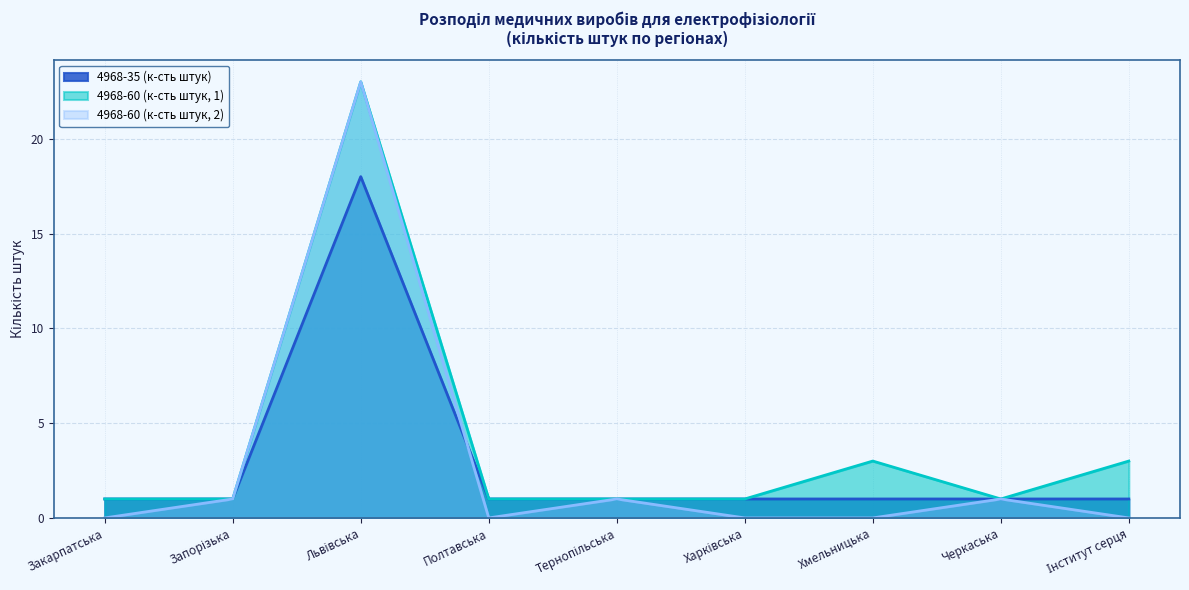

Reading left to right, what are all the values shown in this chart?

4968-35 (к-сть штук): Закарпатська=1	Запорізька=1	Львівська=18	Полтавська=1	Тернопільська=1	Харківська=1	Хмельницька=1	Черкаська=1	Інститут серця=1
4968-60 (к-сть штук, 1): Закарпатська=1	Запорізька=1	Львівська=23	Полтавська=1	Тернопільська=1	Харківська=1	Хмельницька=3	Черкаська=1	Інститут серця=3
4968-60 (к-сть штук, 2): Закарпатська=0	Запорізька=1	Львівська=23	Полтавська=0	Тернопільська=1	Харківська=0	Хмельницька=0	Черкаська=1	Інститут серця=0